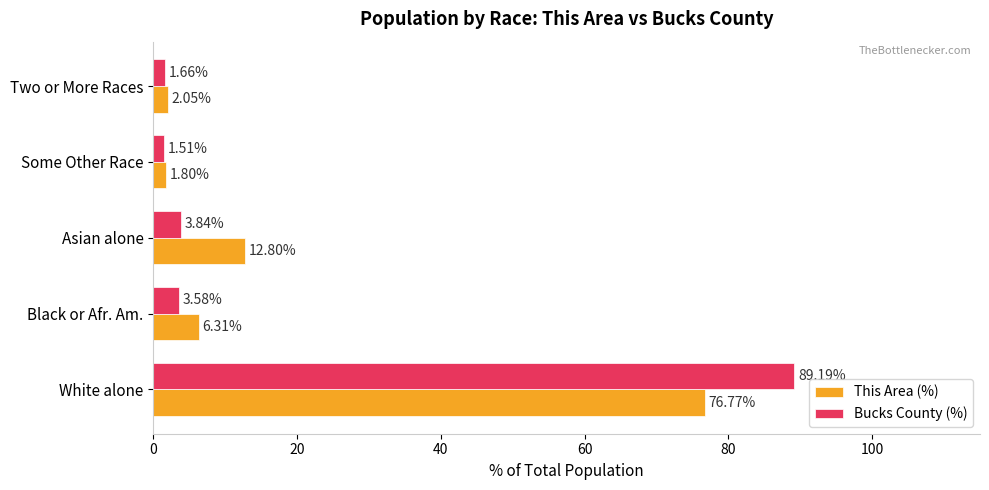

Is the value of Bucks County (%) at White alone greater than the value of This Area (%) at Some Other Race?

Yes